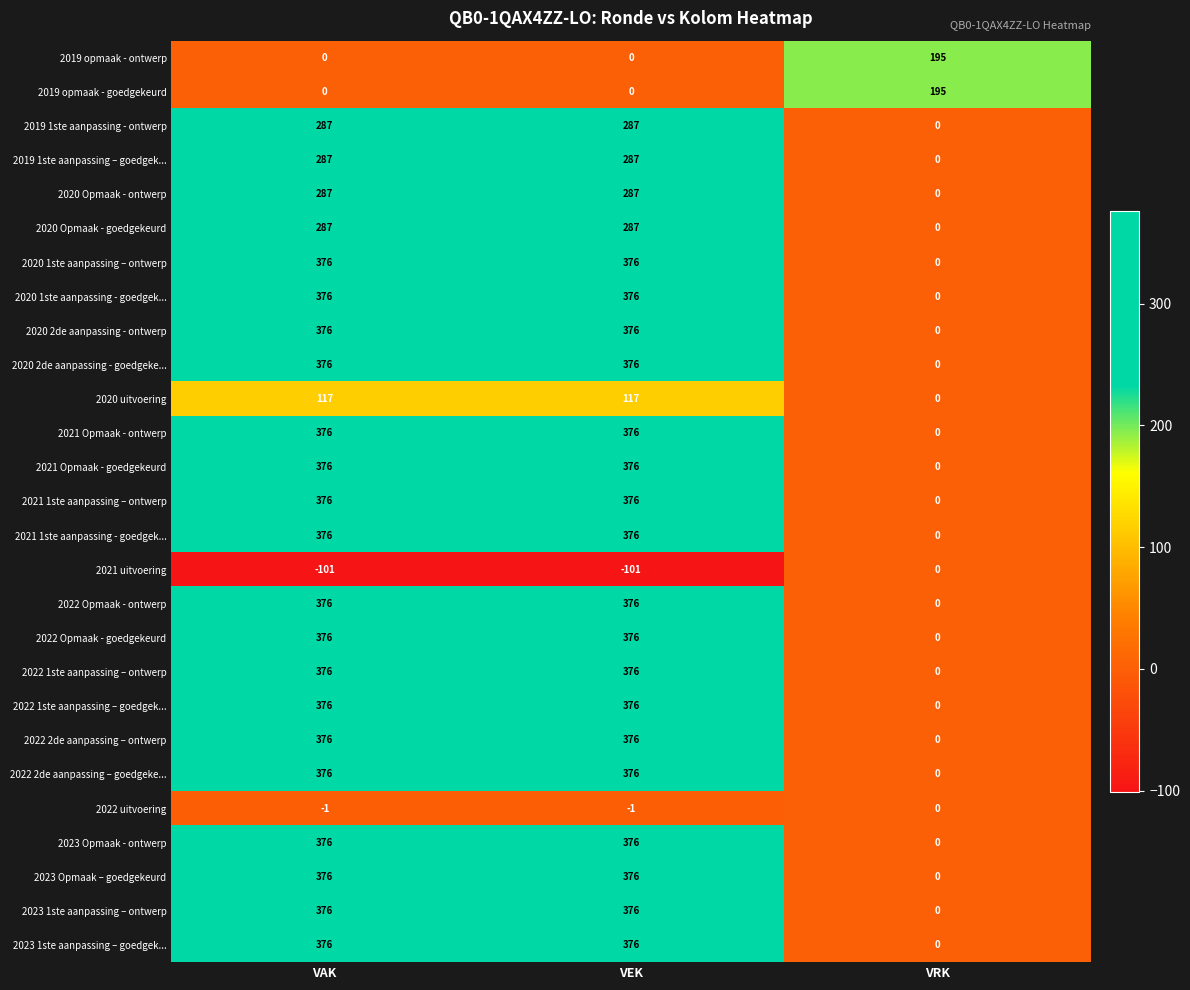

What is the difference between the highest and lowest values at VAK?

477